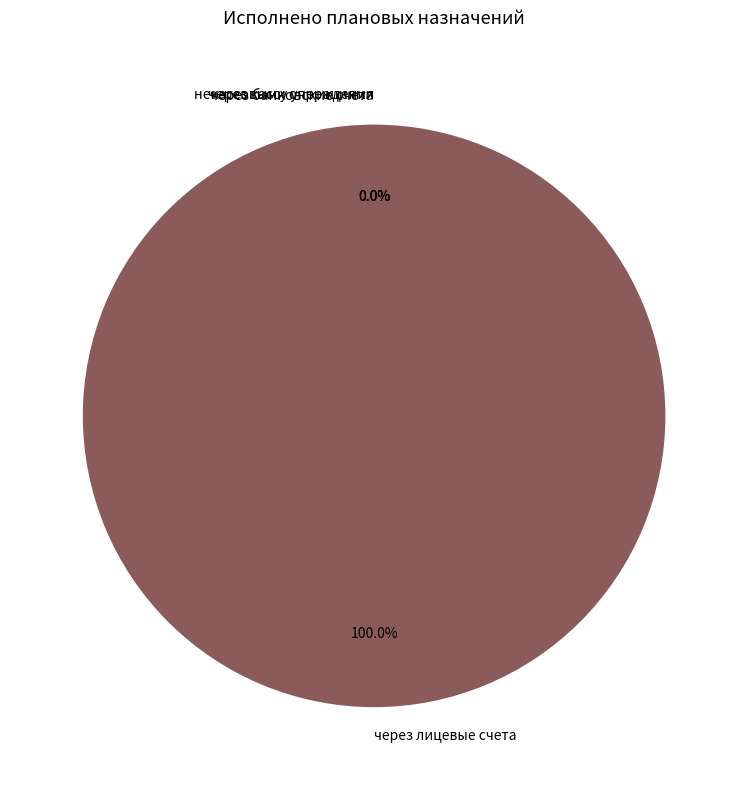

Which category accounts for the majority?

через лицевые счета